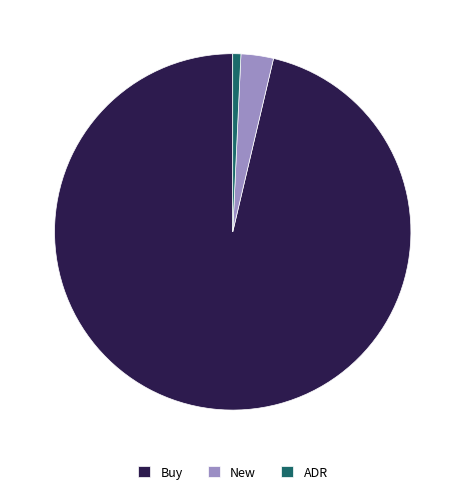

Which has a higher value, Buy or ADR?

Buy